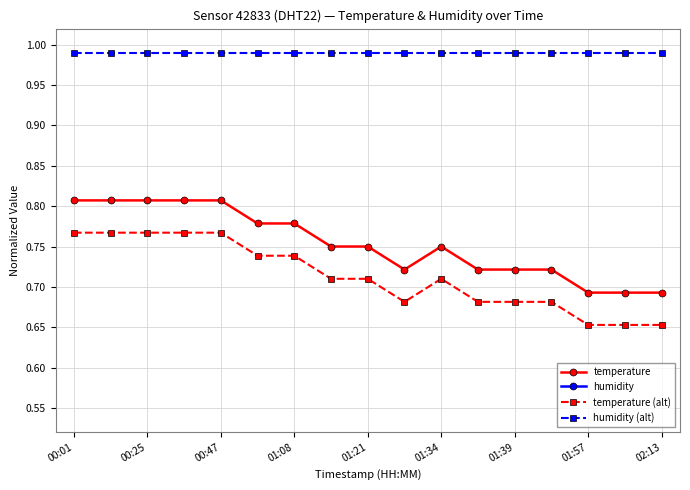

What are all the series names shown in the legend?

temperature, humidity, temperature (alt), humidity (alt)